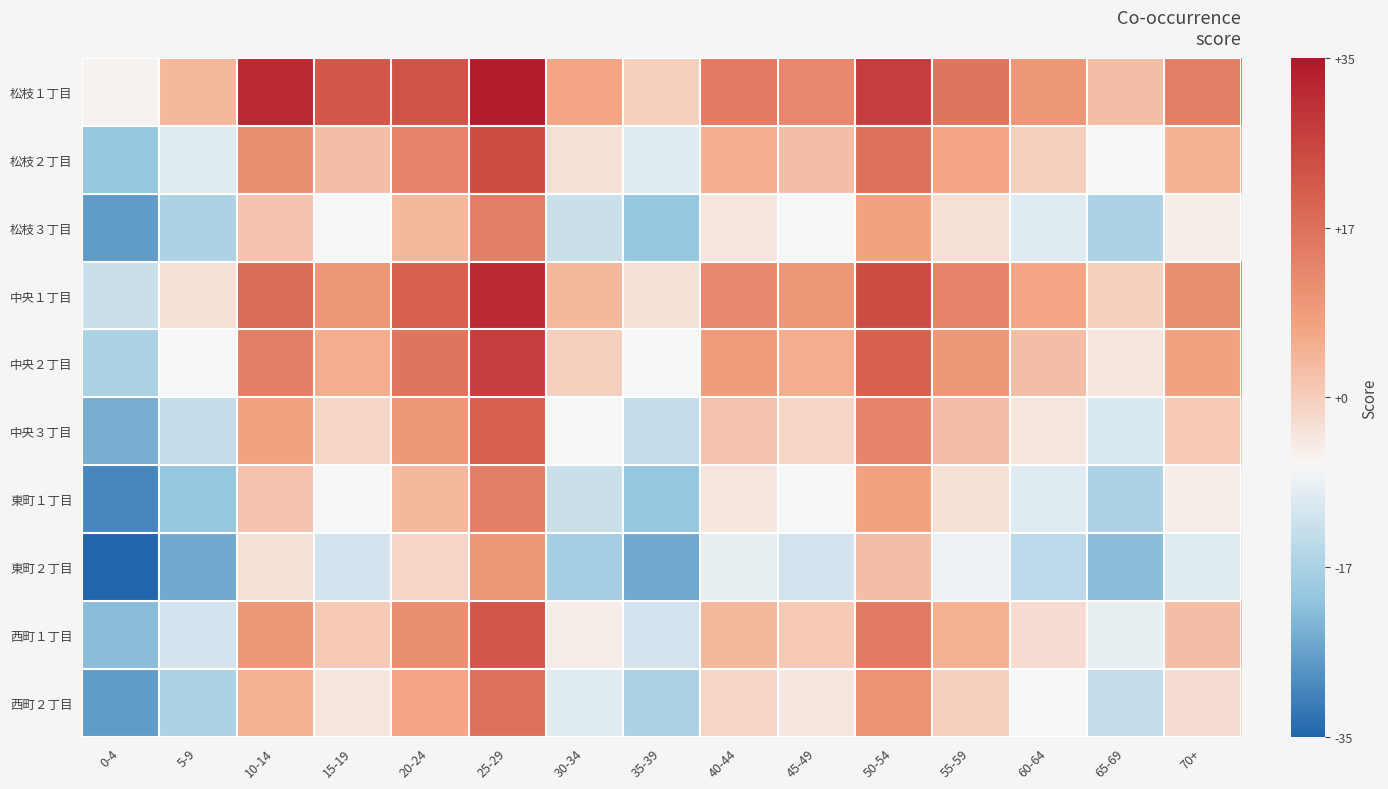

List the series in order of their peak value, highest first.

松枝１丁目, 中央１丁目, 中央２丁目, 松枝２丁目, 西町１丁目, 中央３丁目, 西町２丁目, 松枝３丁目, 東町１丁目, 東町２丁目